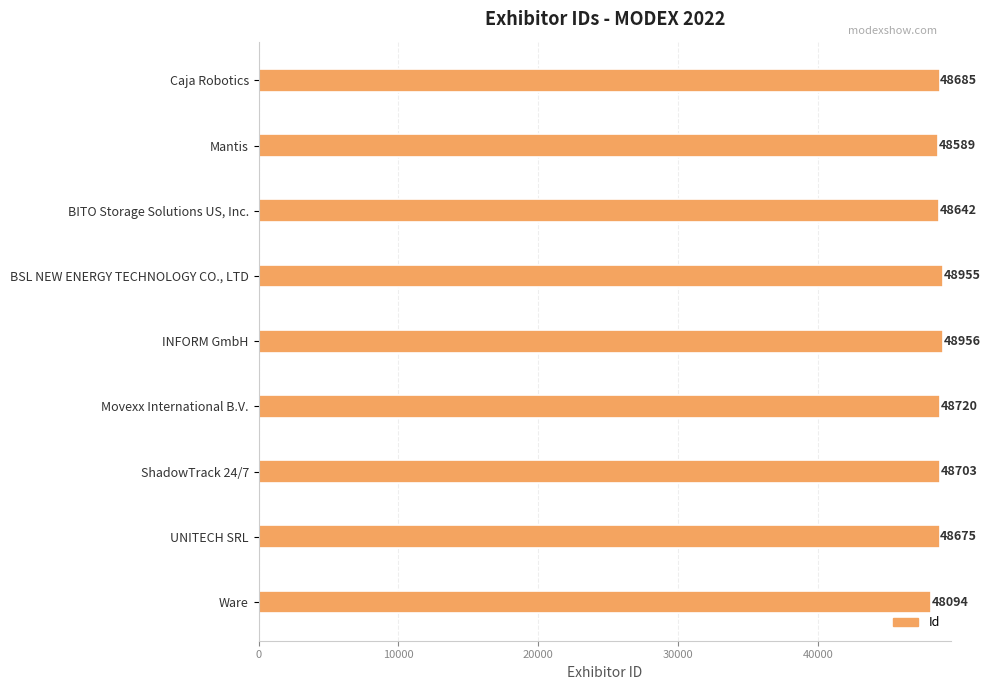

How many values are below 48685?

4